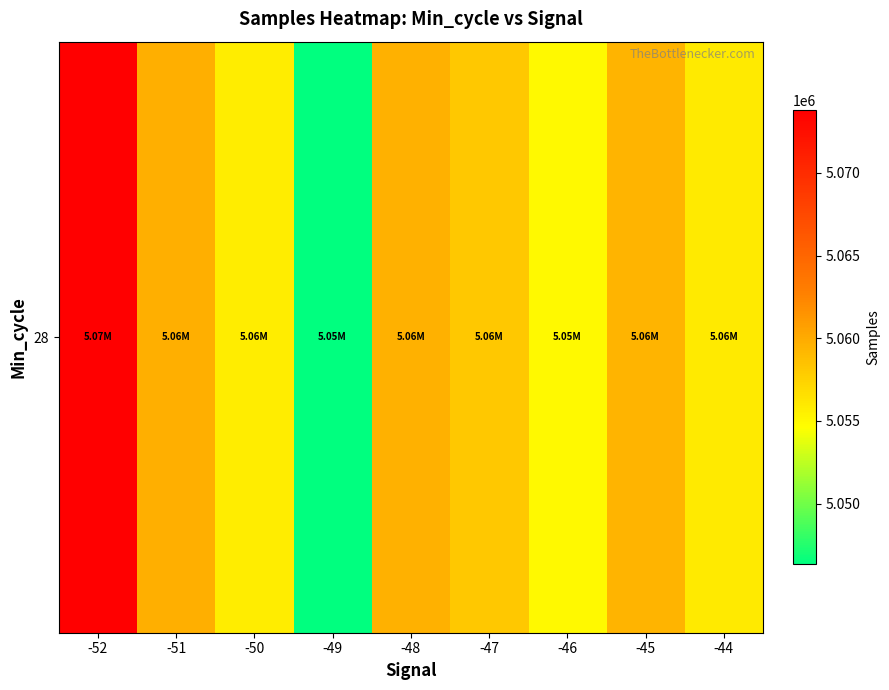

Between -51 and -52, which is larger?

-52